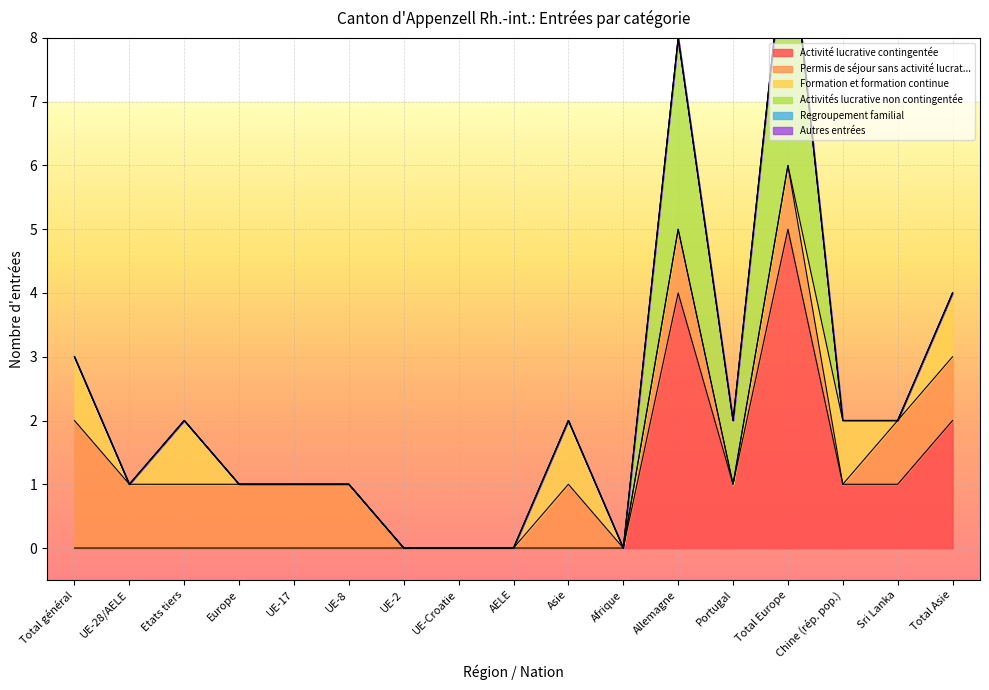

How many lines are shown in the chart?

6